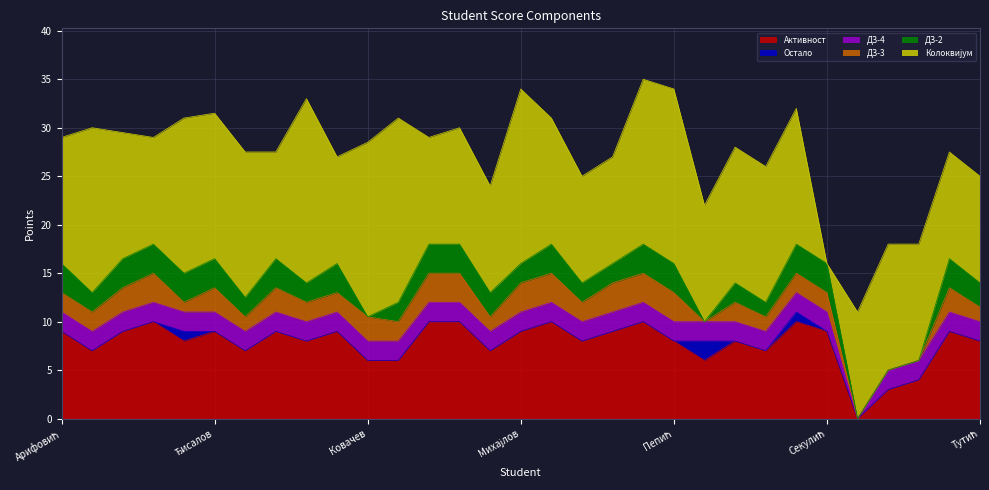

What is the label of the 11th point from the left?

Ковачев